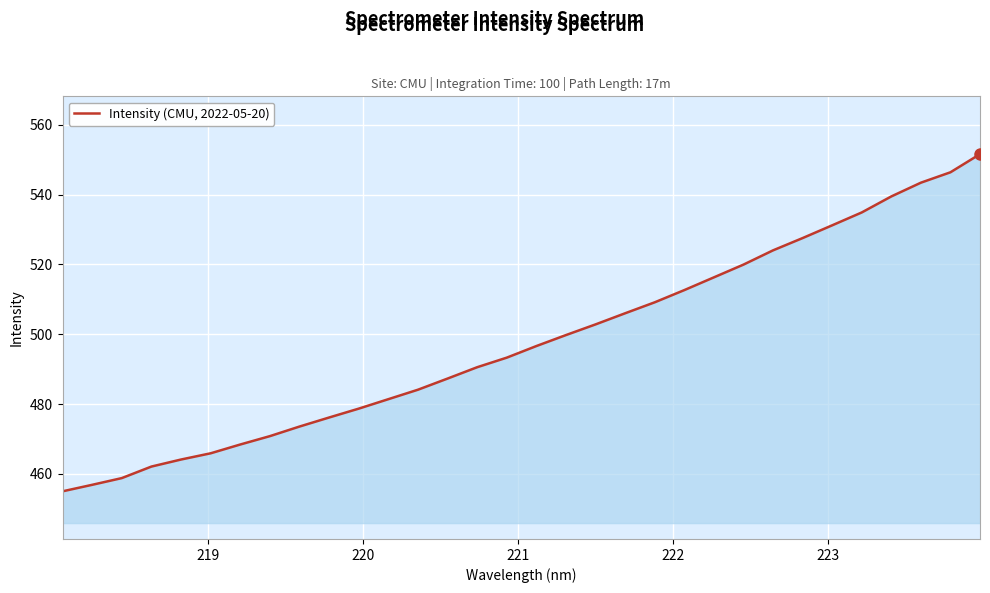

What is the difference between the maximum and second lowest values?

94.7